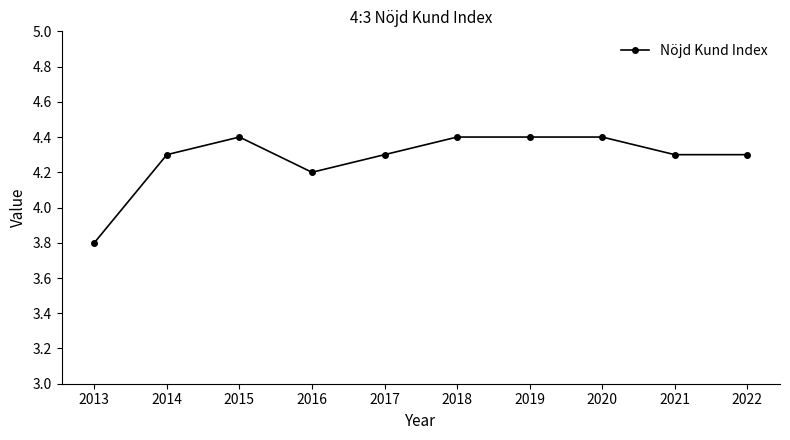

Does the chart have visible grid lines?

No